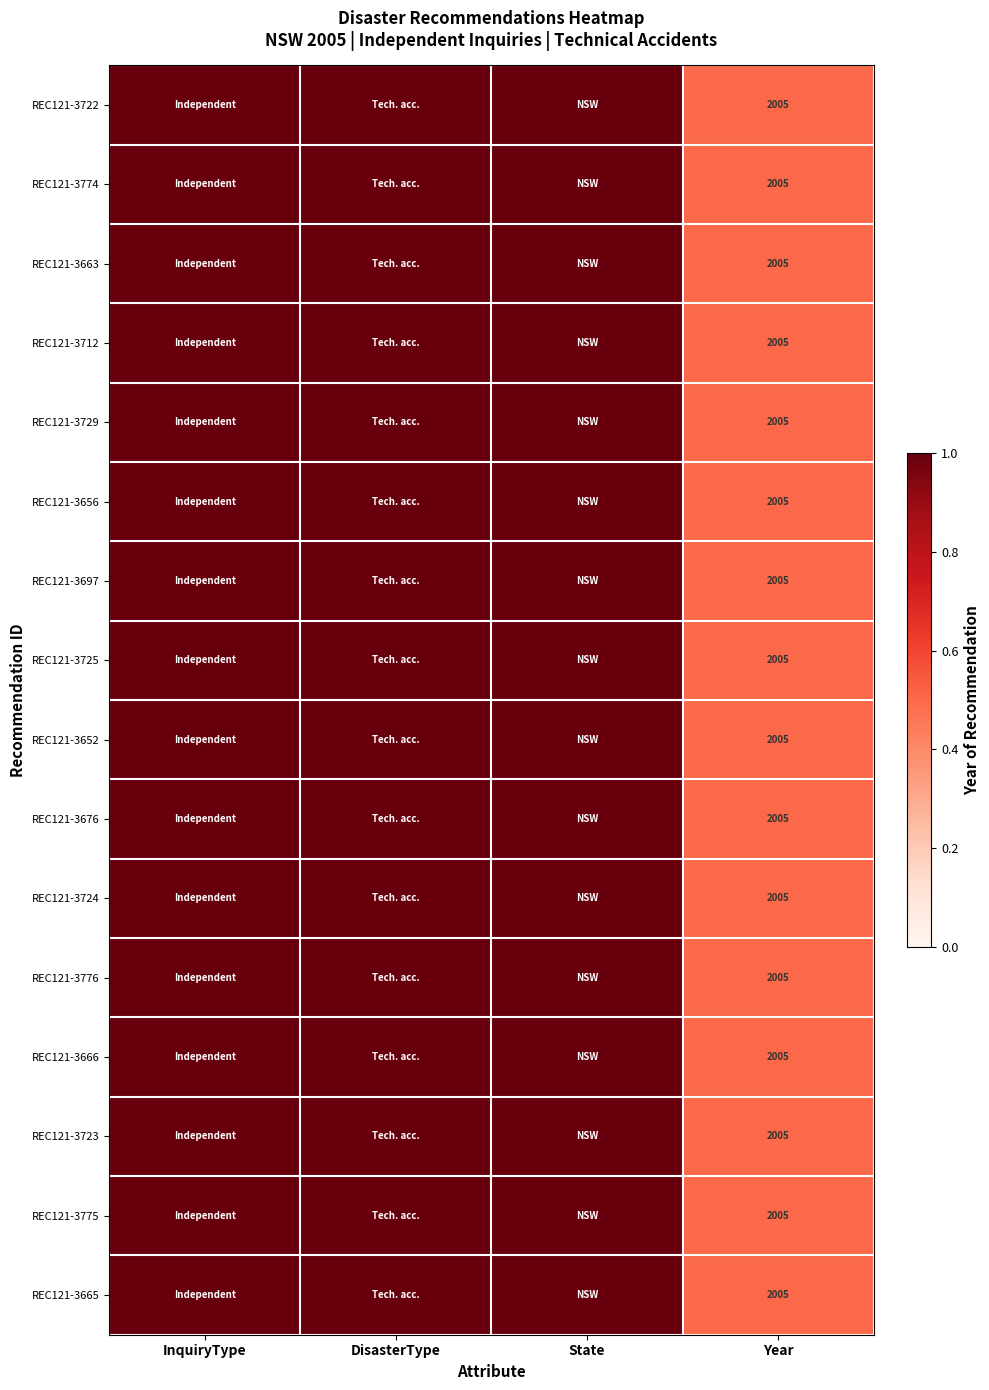

True or false: REC121-3663 has a value of 2750 at Year.

False